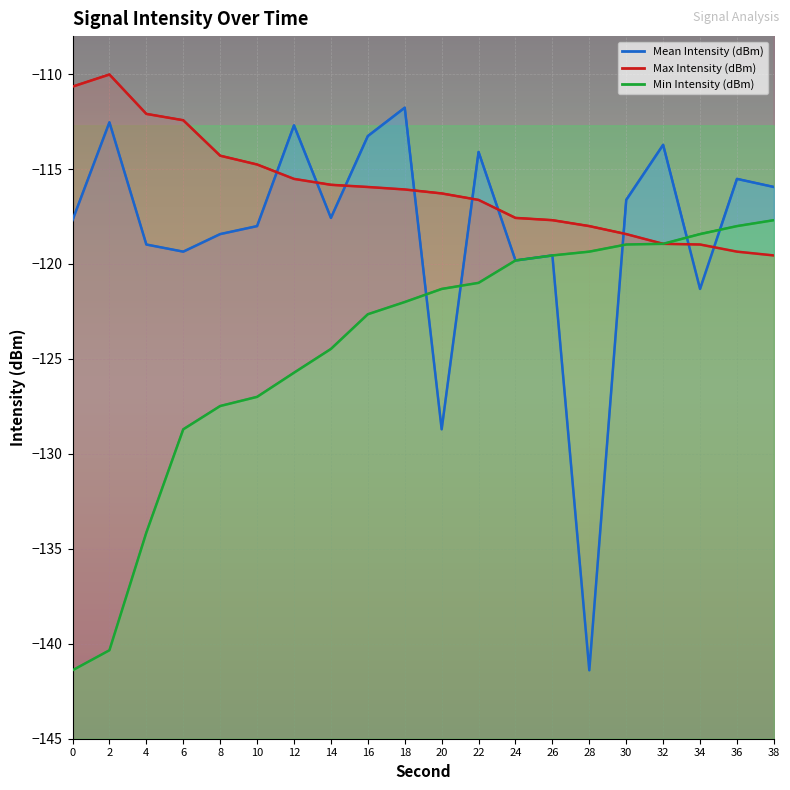

Which series ends up on top after the final intersection of Min Intensity (dBm) (line) and Mean Intensity (dBm) (line)?

Mean Intensity (dBm) (line)